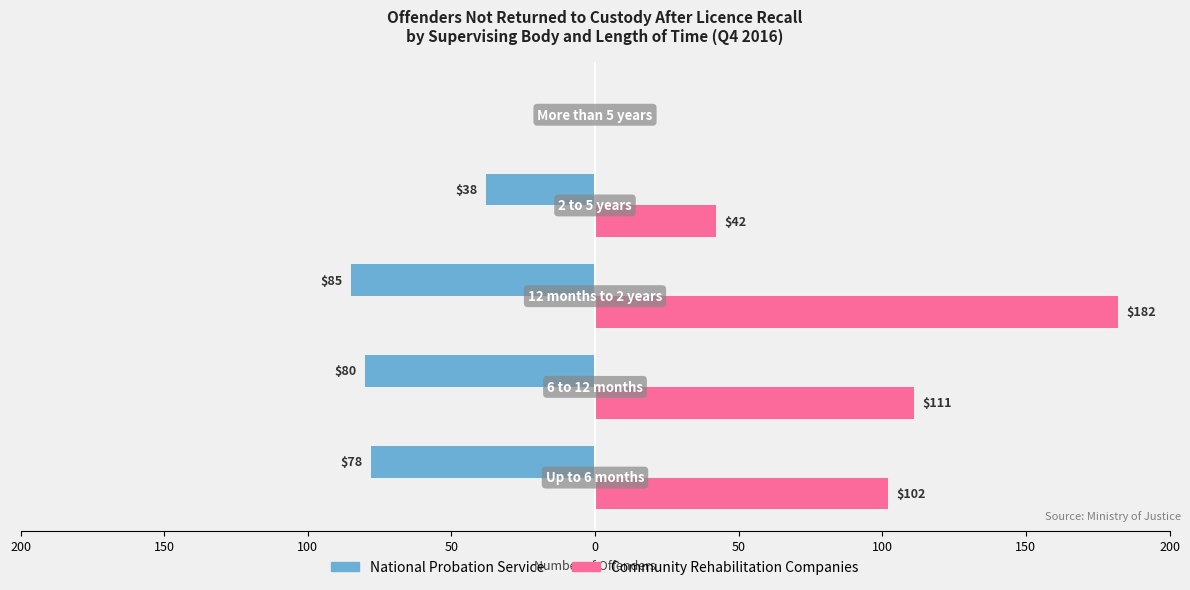

What is the greatest value displayed?

182